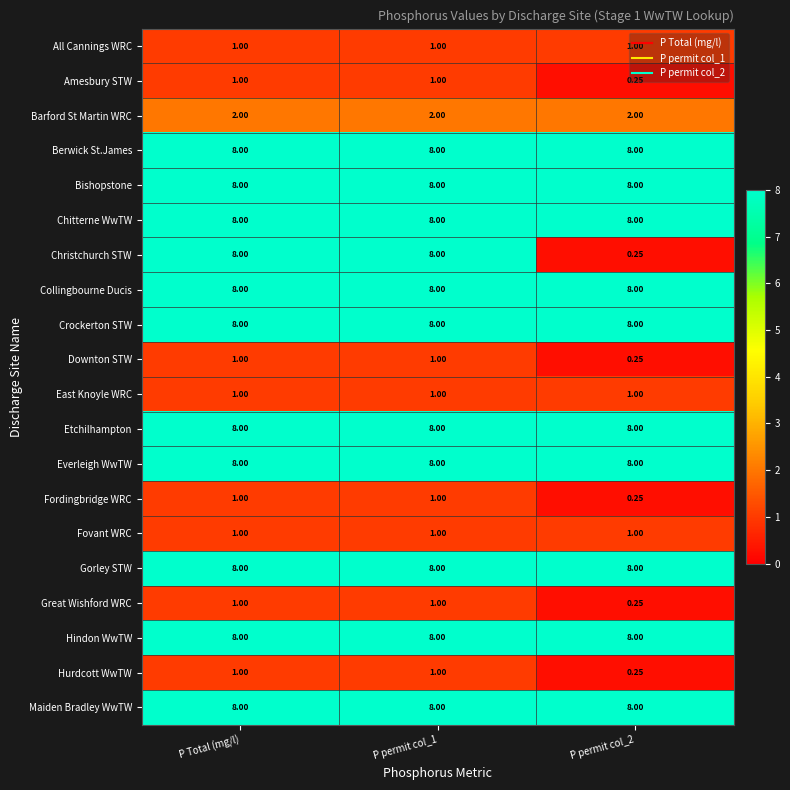

Which series has the widest spread of values?

Christchurch STW